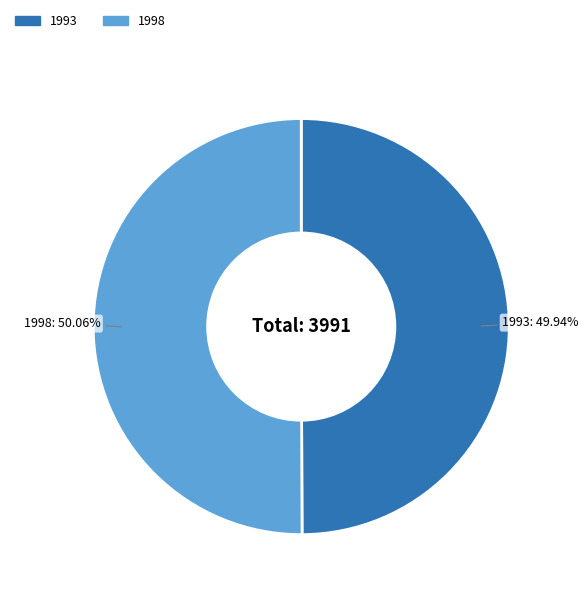

Is there a majority slice in this chart?

Yes